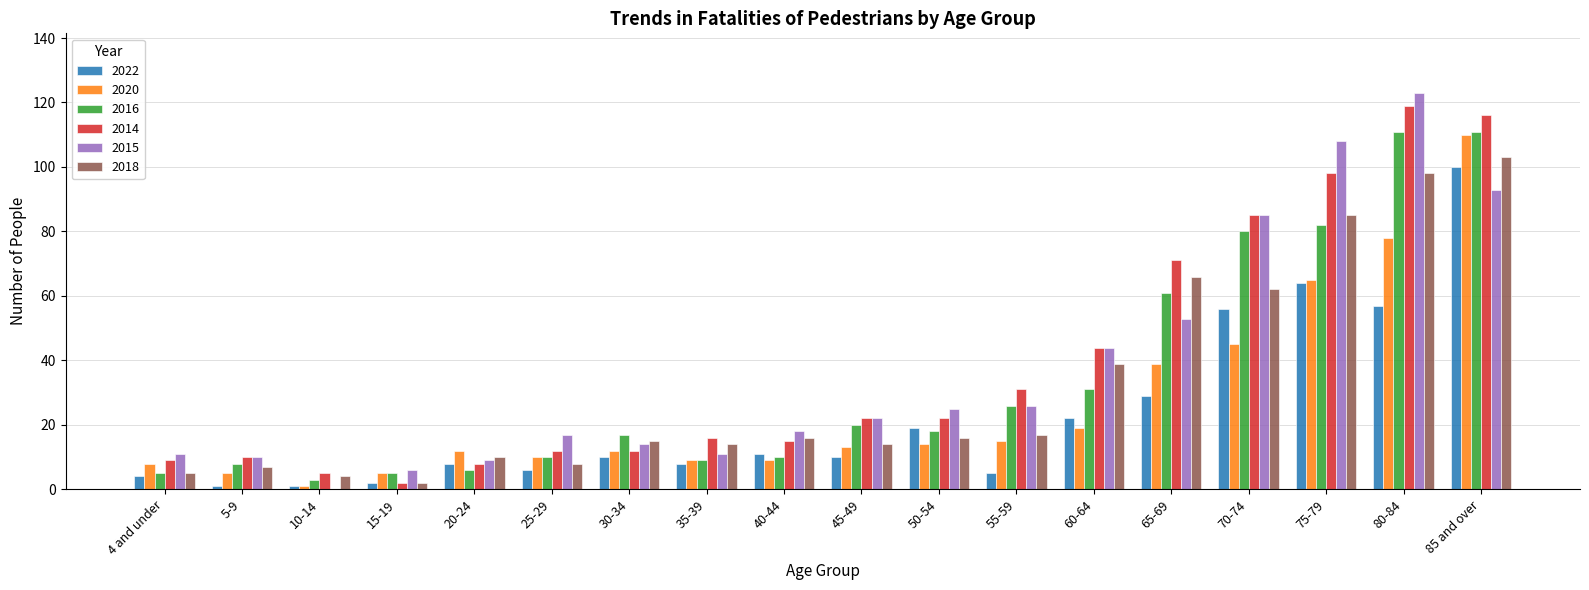

What is the sum of all 2018 values?

581